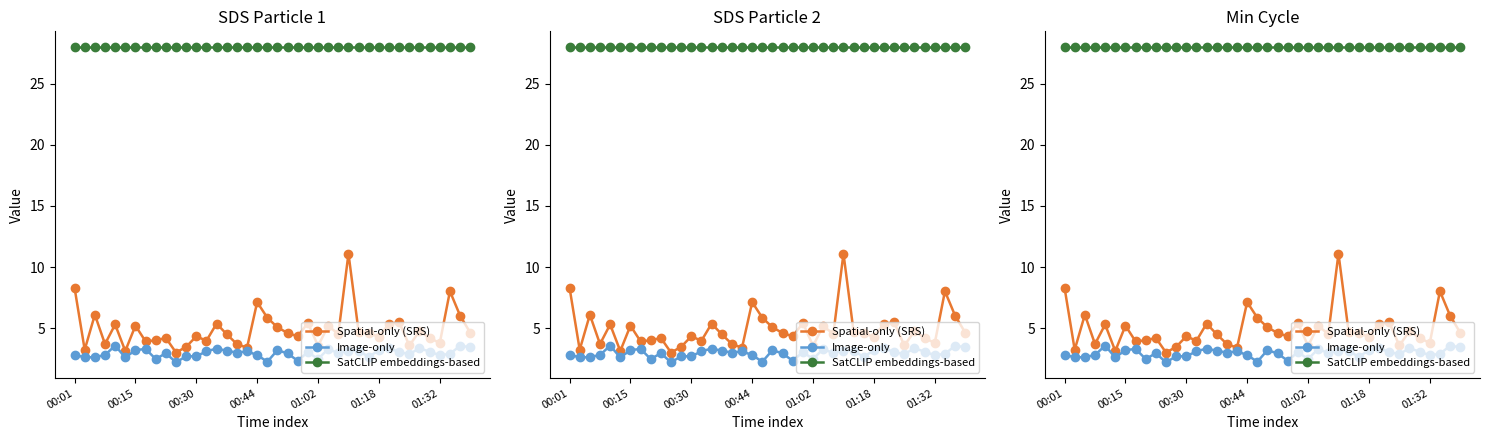

What are all the series names shown in the legend?

Spatial-only (SRS), Image-only, SatCLIP embeddings-based